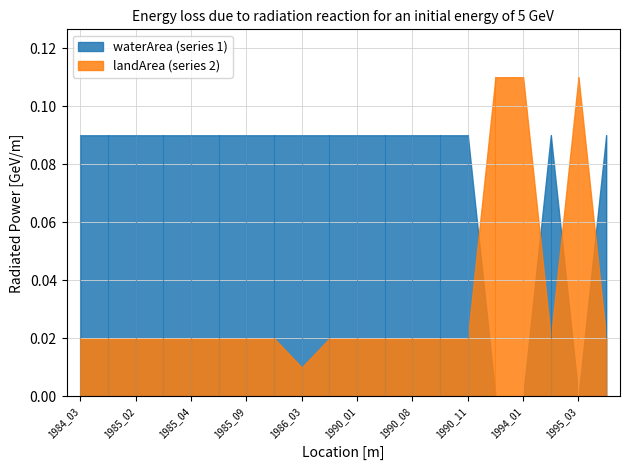

How many intersections are there between waterArea and landArea?

4